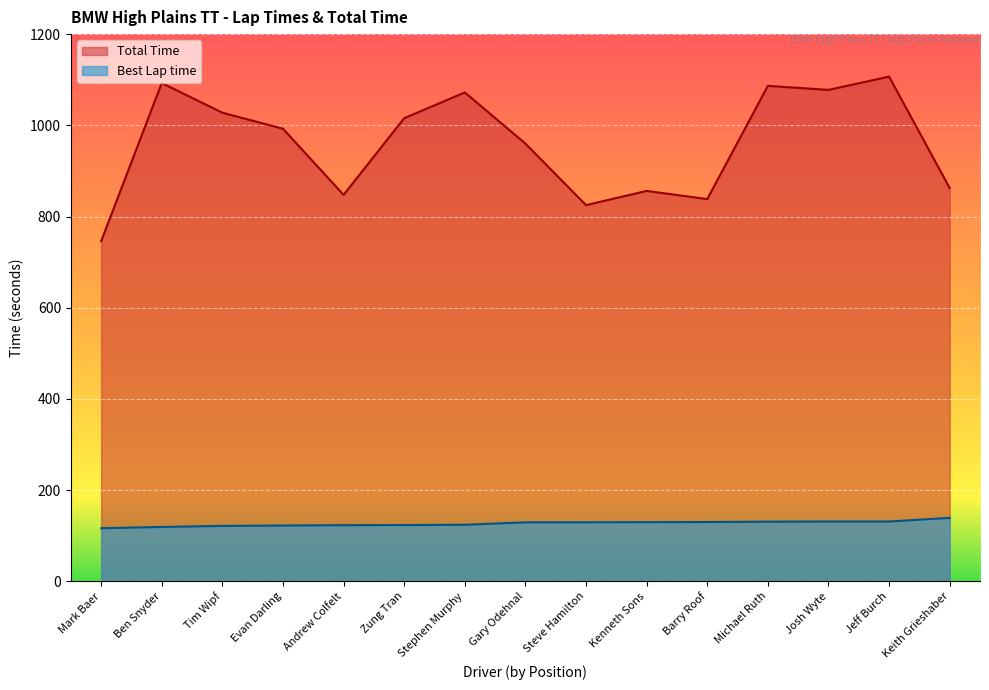

What are all the series names shown in the legend?

Total Time, Best Lap time